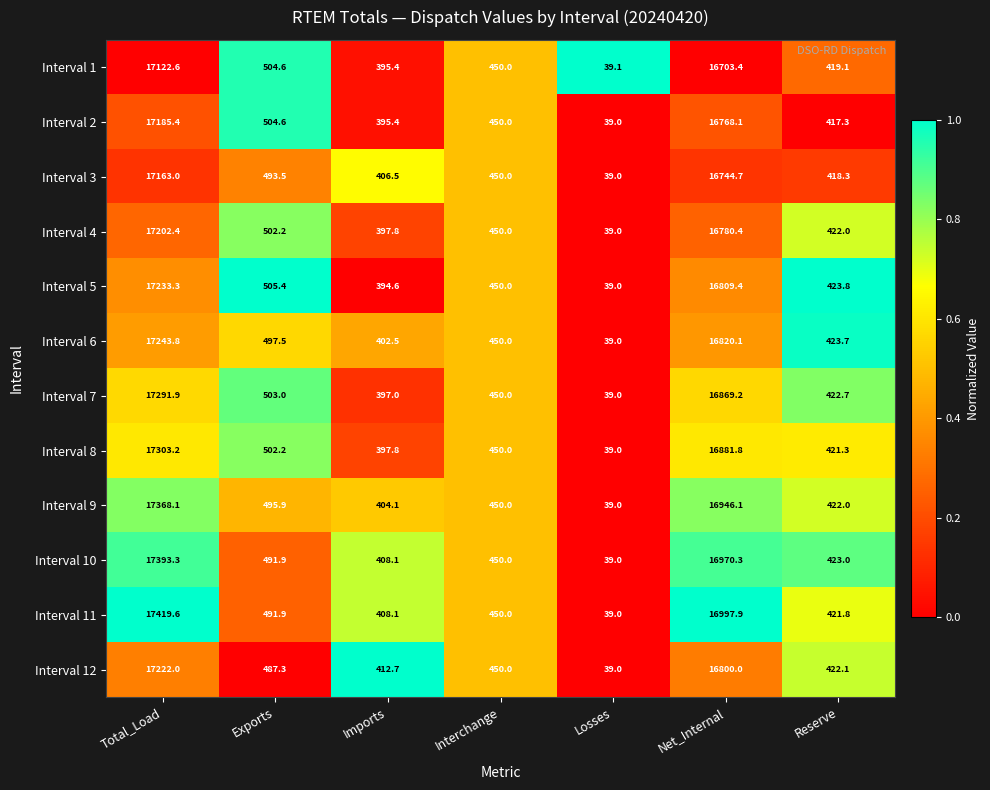

Which series changed the most between Exports and Net_Internal?

Interval 11